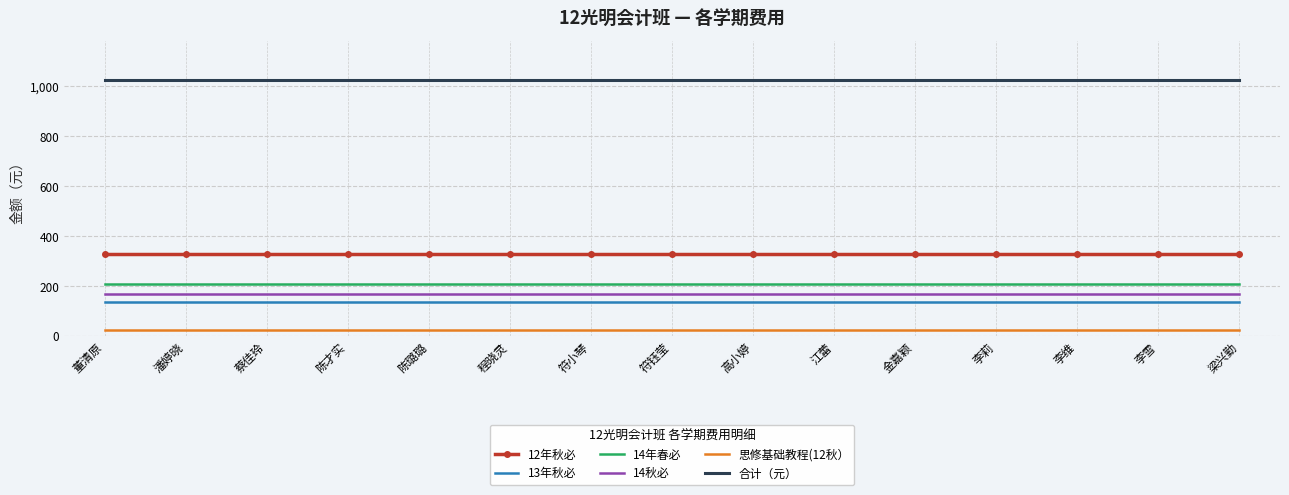

What is the average value of the 合计（元） series?

1026